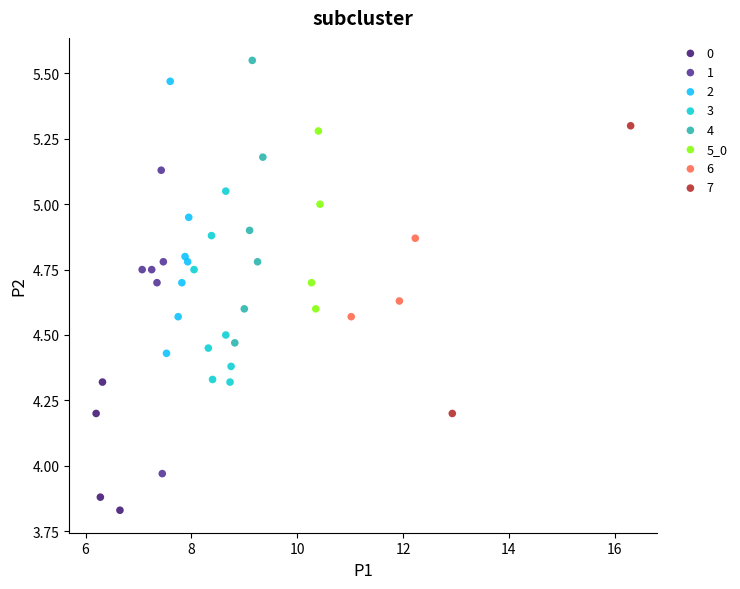

What are all the series names shown in the legend?

0, 1, 2, 3, 4, 5_0, 6, 7